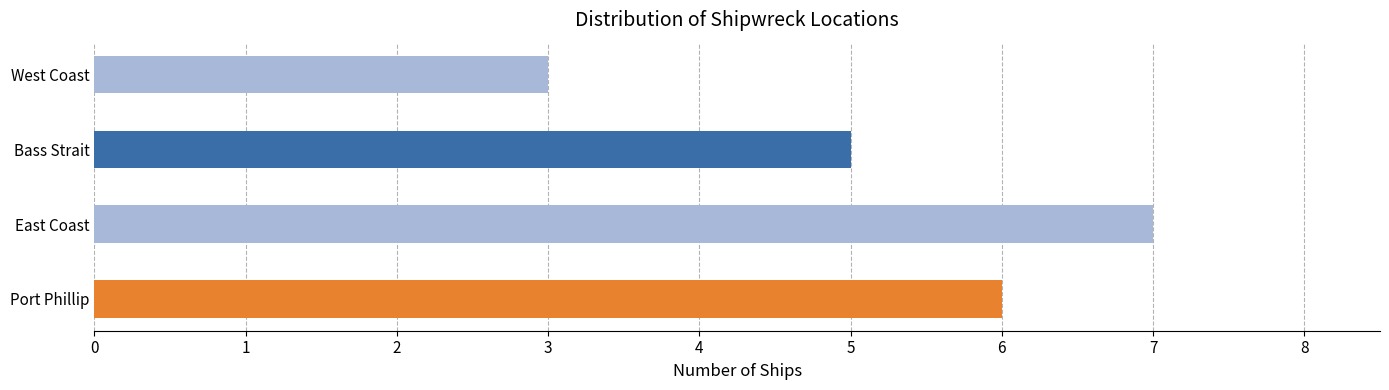

What is the greatest value displayed?

7